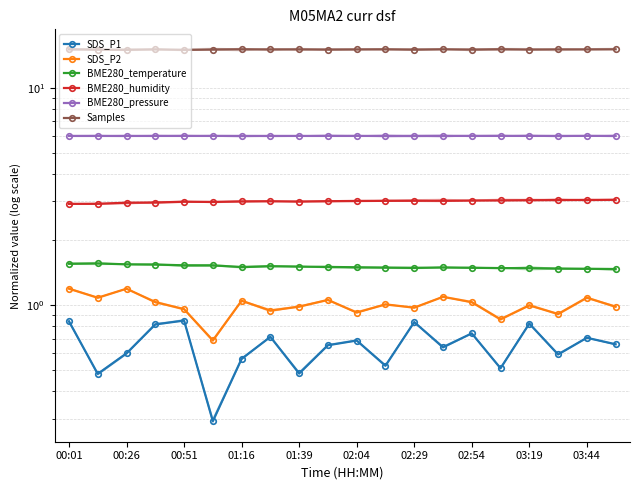

In Samples, how many points are higher than both neighbors (excluding endpoints)?

7